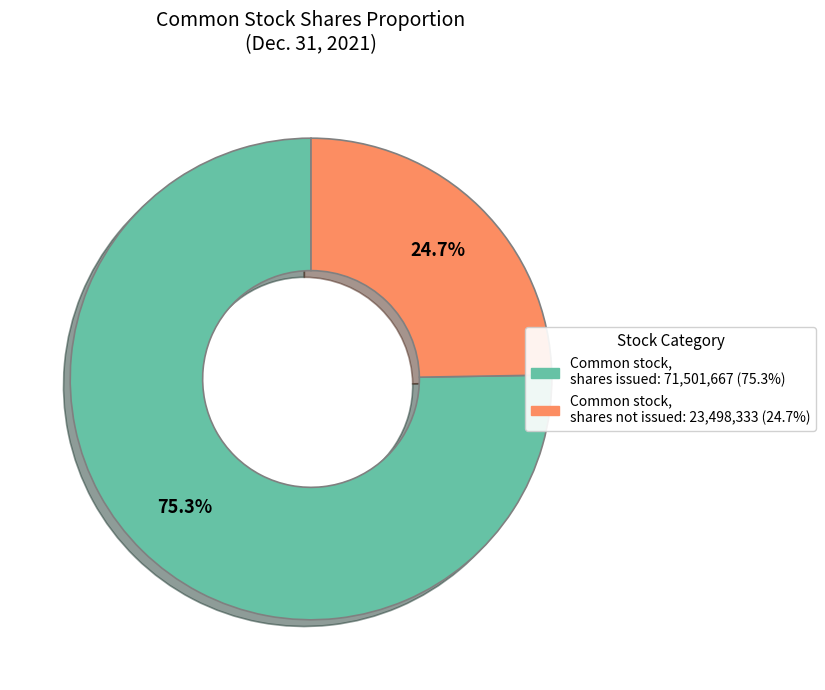

Does any single category account for the majority?

Yes